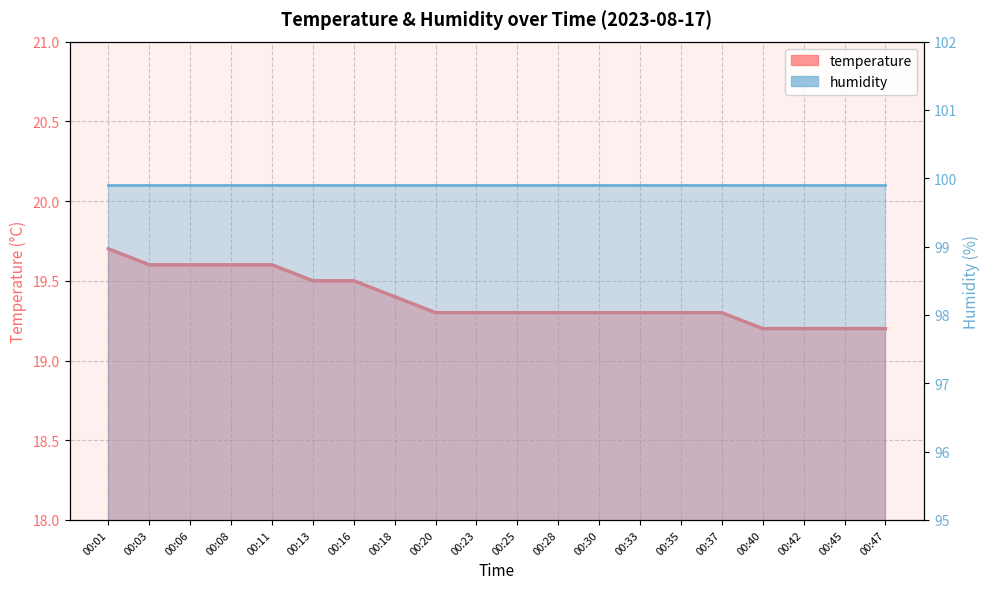

Reading left to right, what are all the values shown in this chart?

temperature: 19.7	19.6	19.6	19.6	19.6	19.5	19.5	19.4	19.3	19.3	19.3	19.3	19.3	19.3	19.3	19.3	19.2	19.2	19.2	19.2
humidity: 99.9	99.9	99.9	99.9	99.9	99.9	99.9	99.9	99.9	99.9	99.9	99.9	99.9	99.9	99.9	99.9	99.9	99.9	99.9	99.9